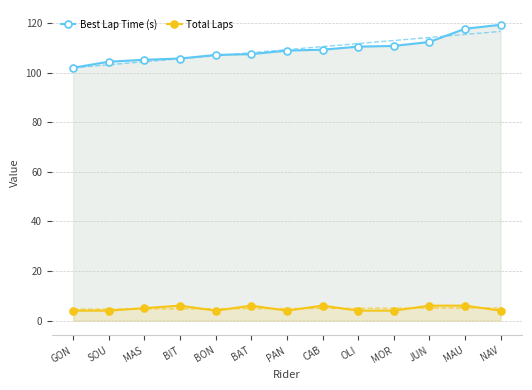

Reading right to left, transcribe all the data shown in this chart.

Best Lap Time (s): 119.3	117.7	112.4	110.8	110.5	109.3	108.9	107.5	107.1	105.7	105.2	104.4	102.0
Total Laps: 4.0	6.0	6.0	4.0	4.0	6.0	4.0	6.0	4.0	6.0	5.0	4.0	4.0